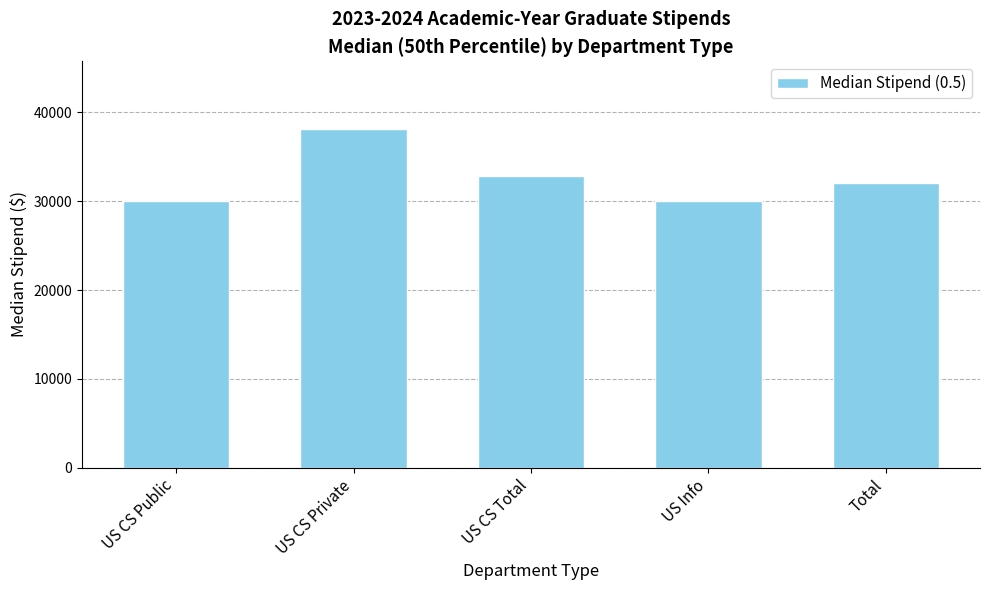

Are the bars horizontal?

No